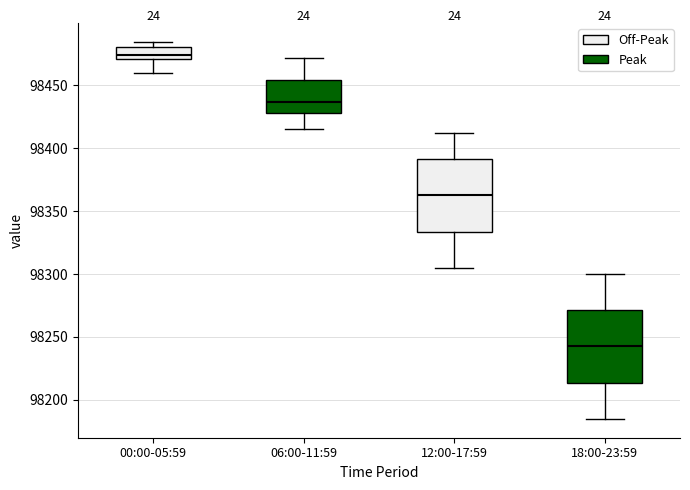

Which box's median line is the highest?

00:00-05:59